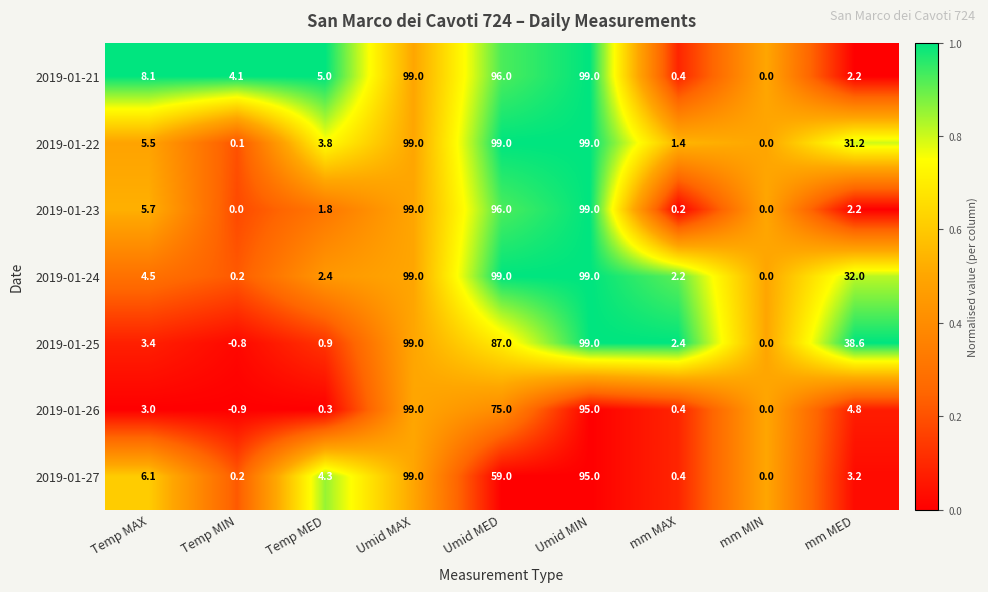

How many data points does each series have?

9